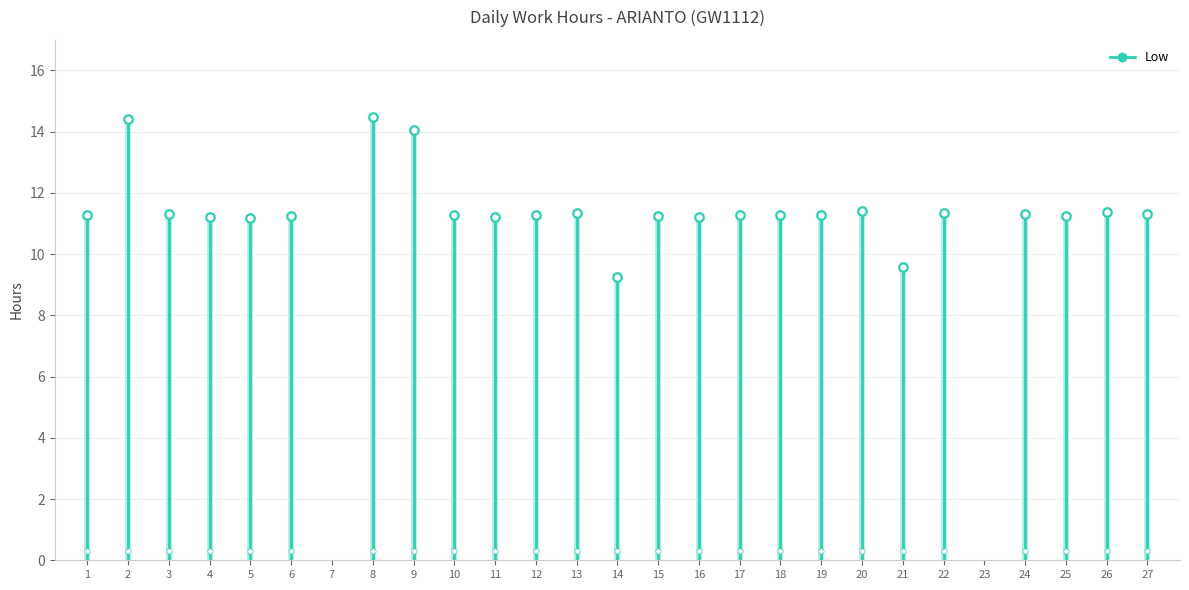

Which has a higher value, 15 or 1?

1